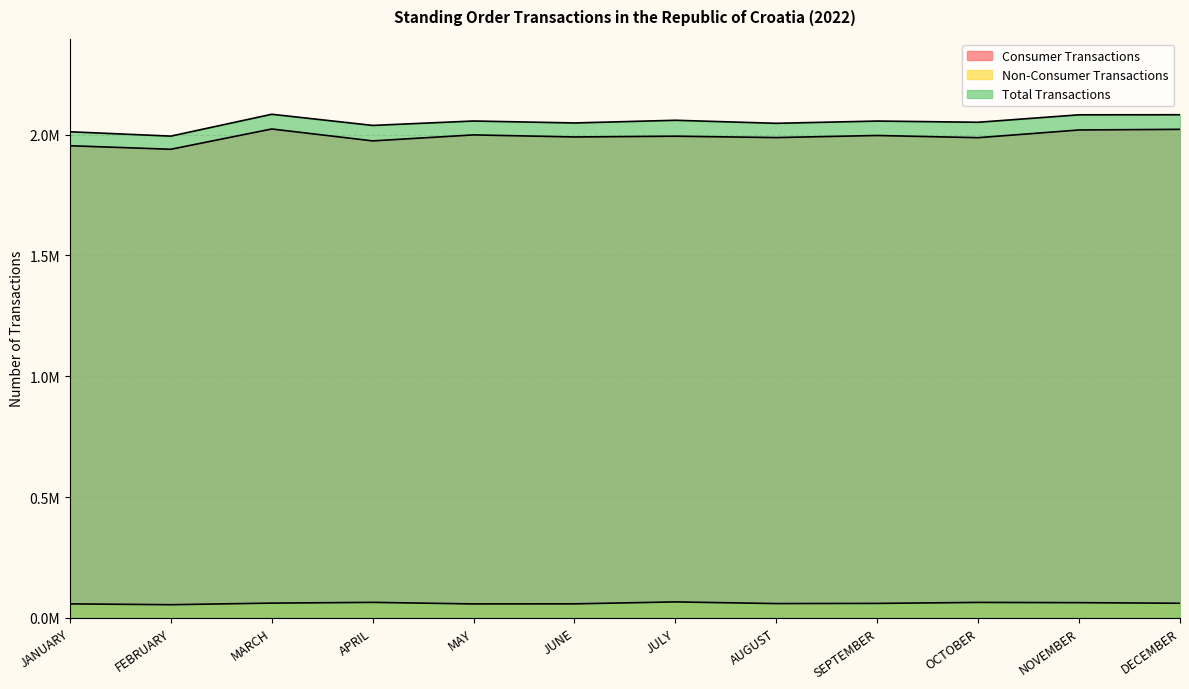

What is the maximum value shown in the chart?

2083814